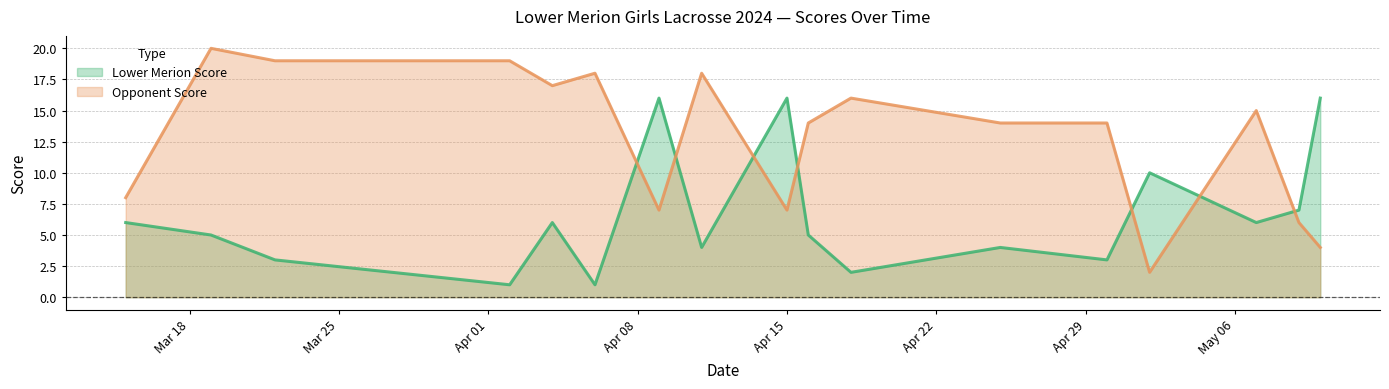

Is the value of Lower Merion Score at 2024-04-04 greater than the value of Opponent Score at 2024-04-16?

No